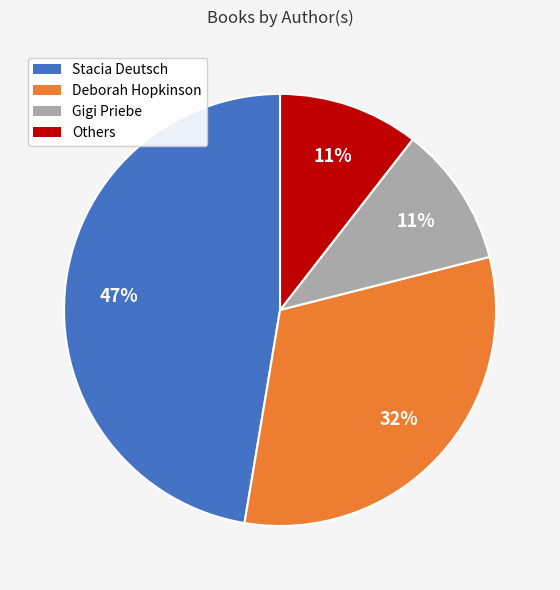

Is there any slice that represents more than half of the pie?

No